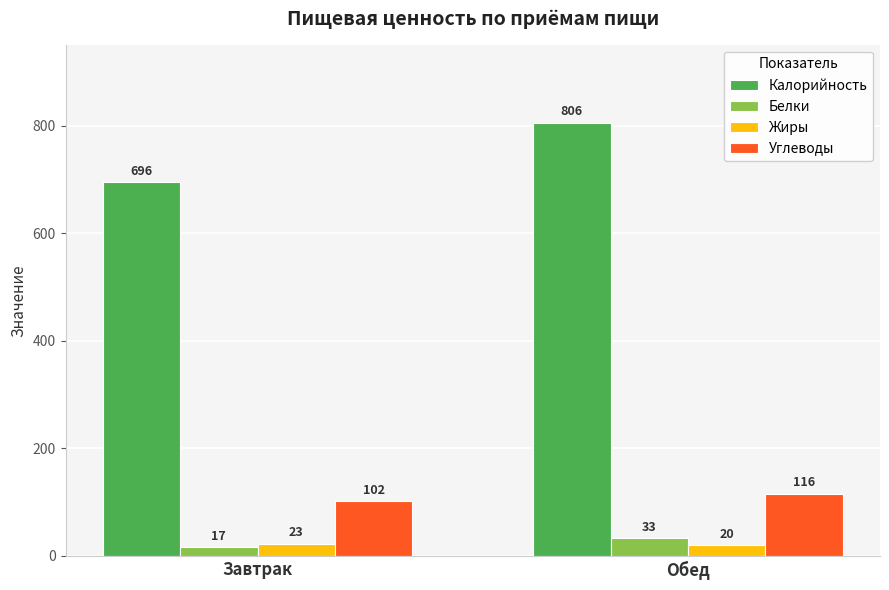

Are the bars horizontal?

No